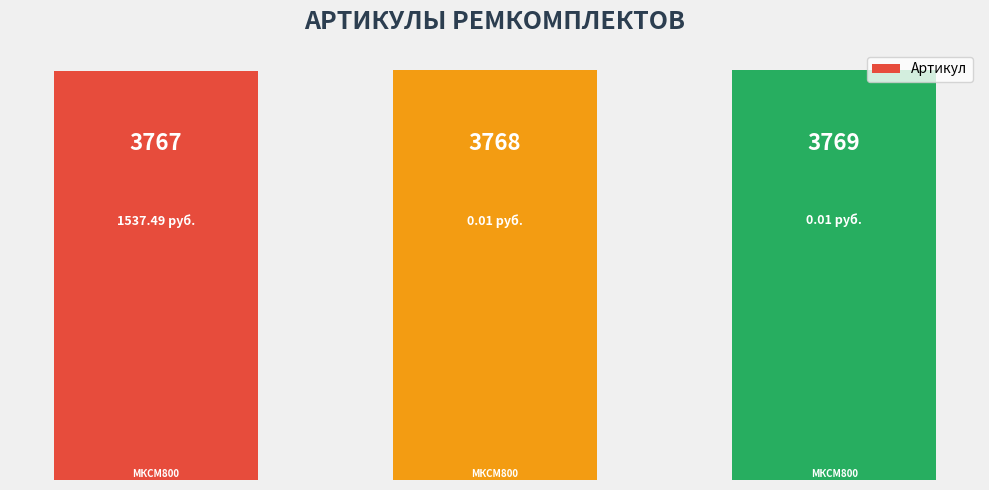

How many data points does each series have?

3